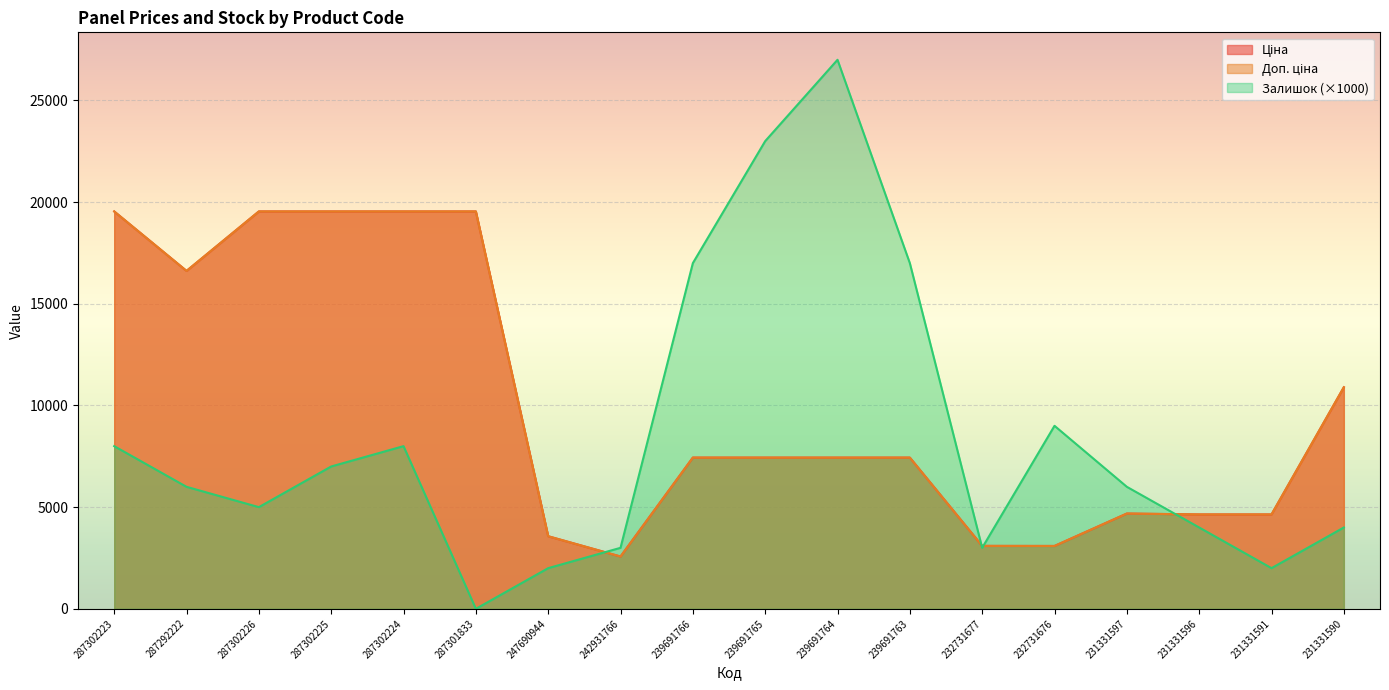

What is the label of the 4th point from the left?

287302225